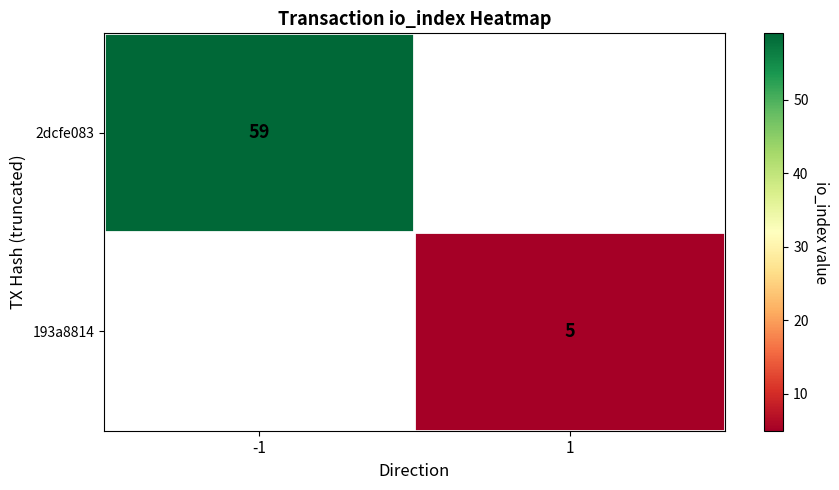

Which label corresponds to the smallest value in the chart?

1